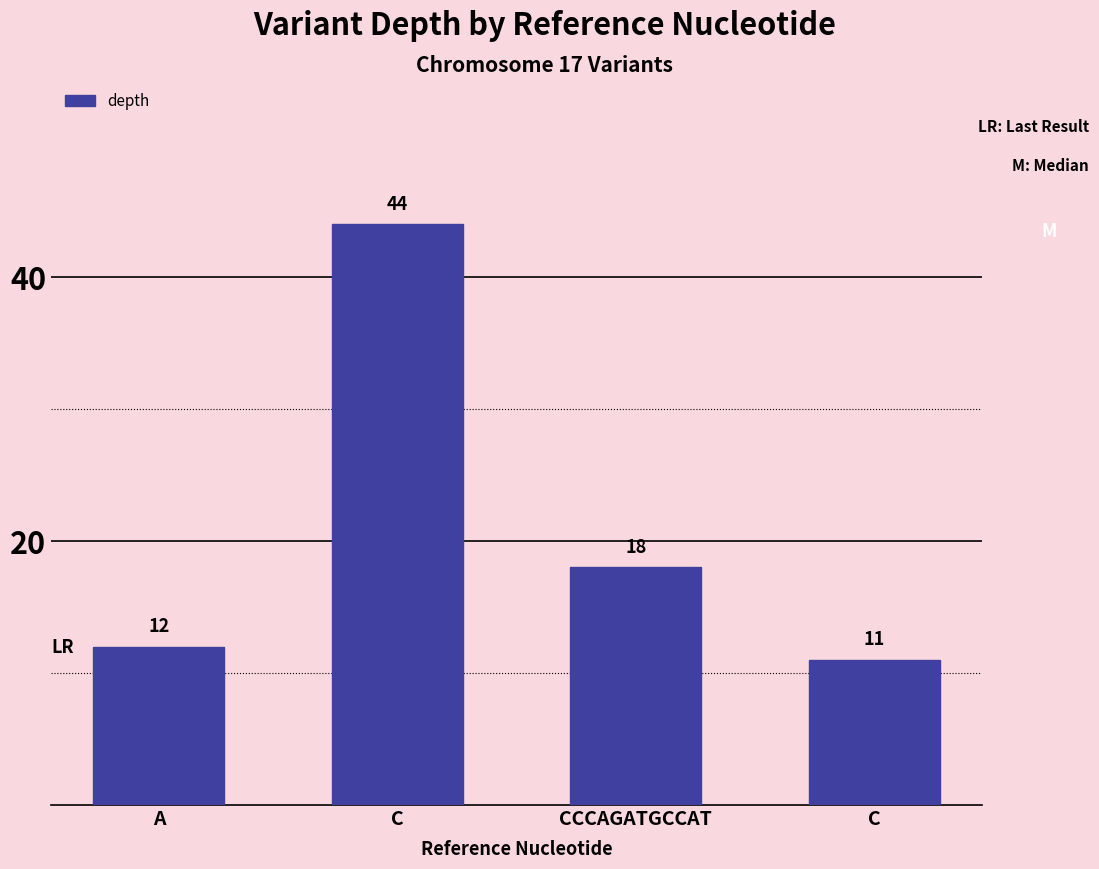

Count the number of categories in the chart.

4